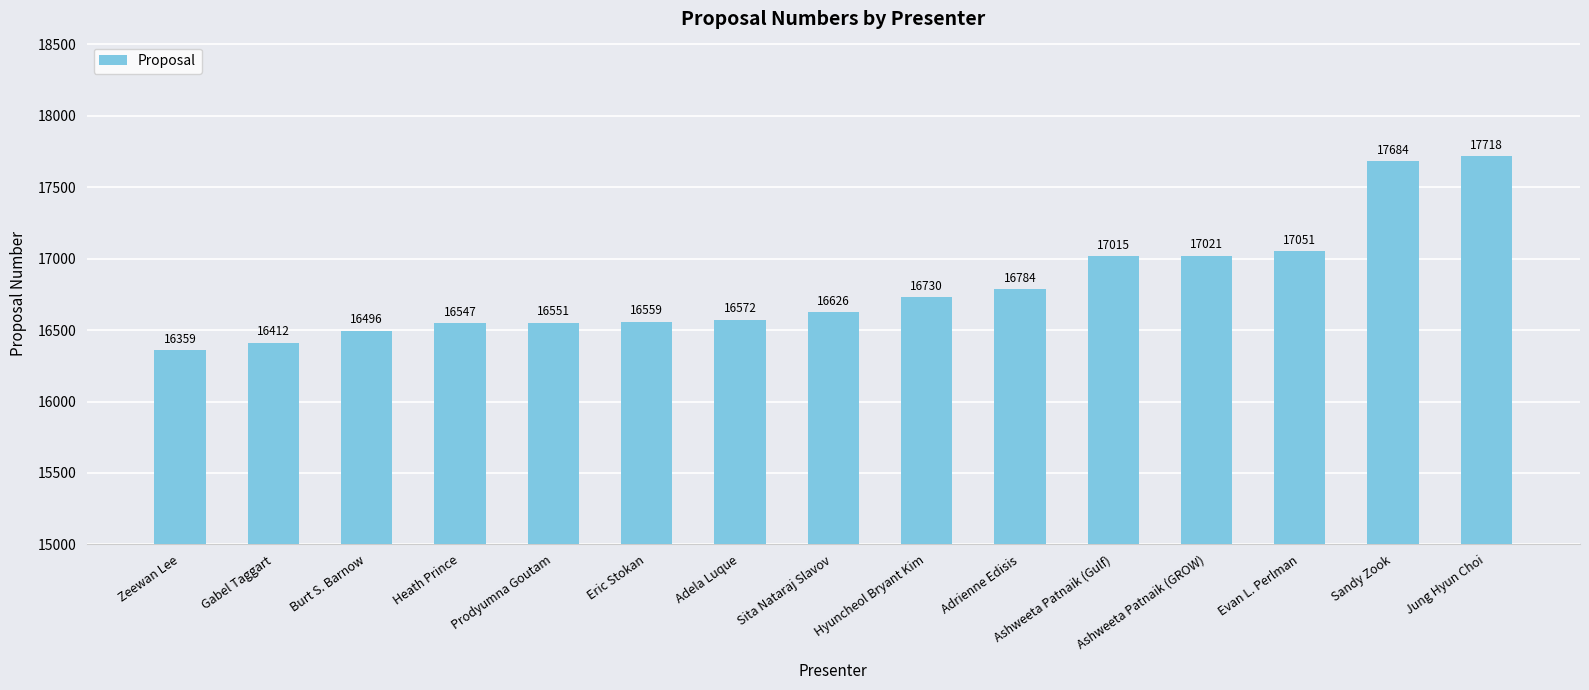

What is the difference between the second highest and minimum values?

1325